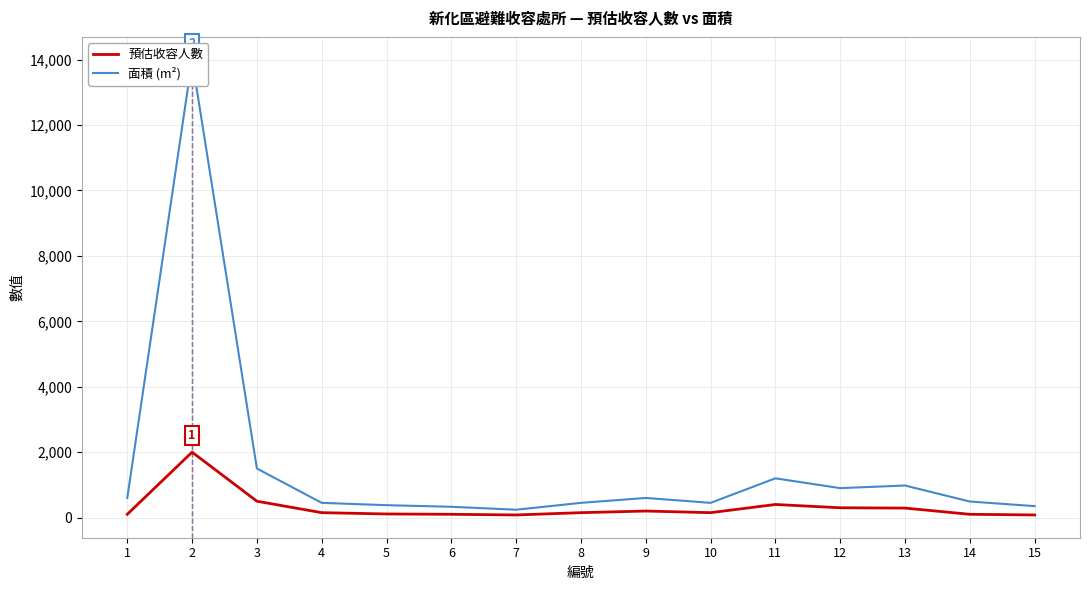

True or false: 面積 (m²) and 預估收容人數 cross at least once.

False